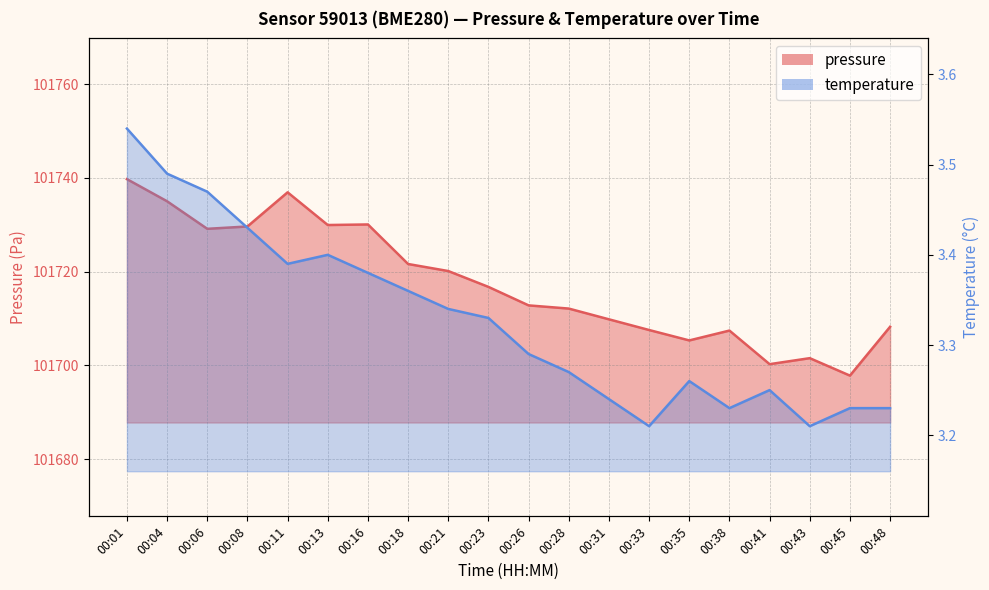

What is the difference between the maximum and minimum values in the temperature series?

0.3